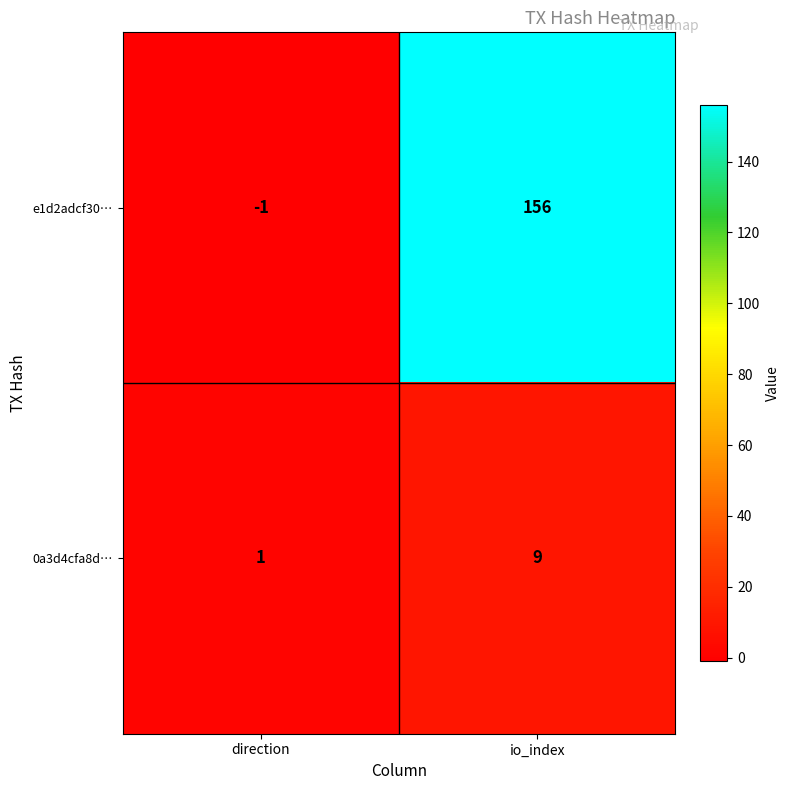

What is the minimum value shown in the chart?

-1